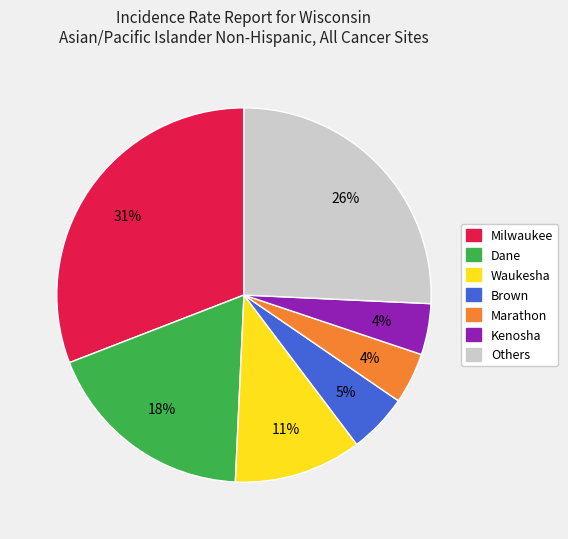

To the nearest percent, what is the average slice percentage?

14%